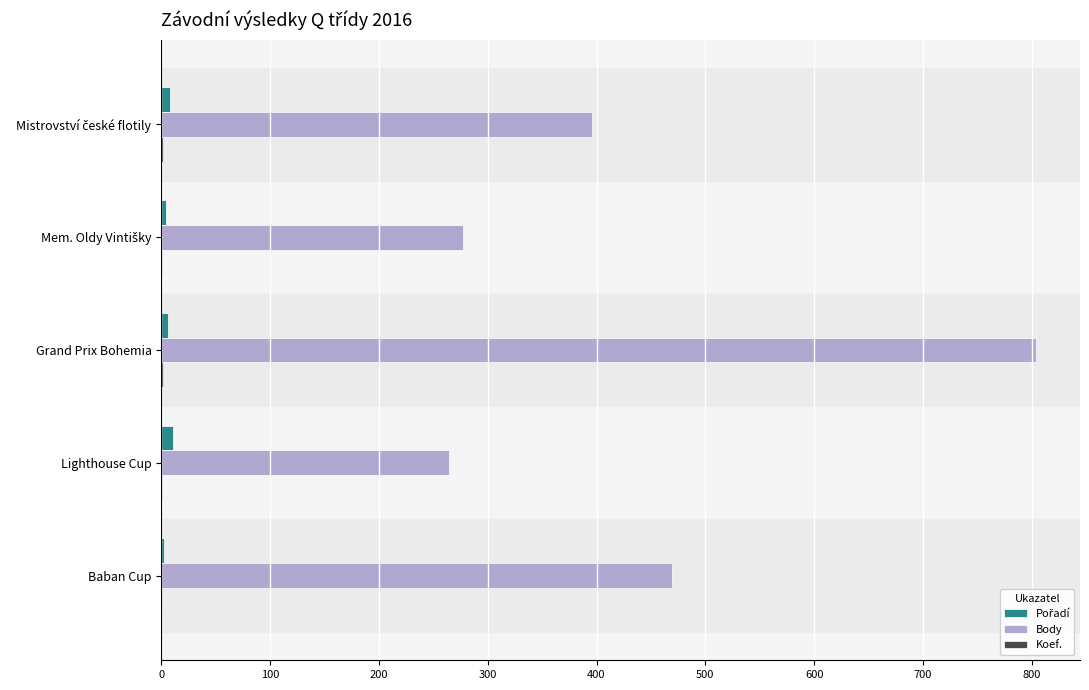

At which label is Body closest to 534?

Baban Cup